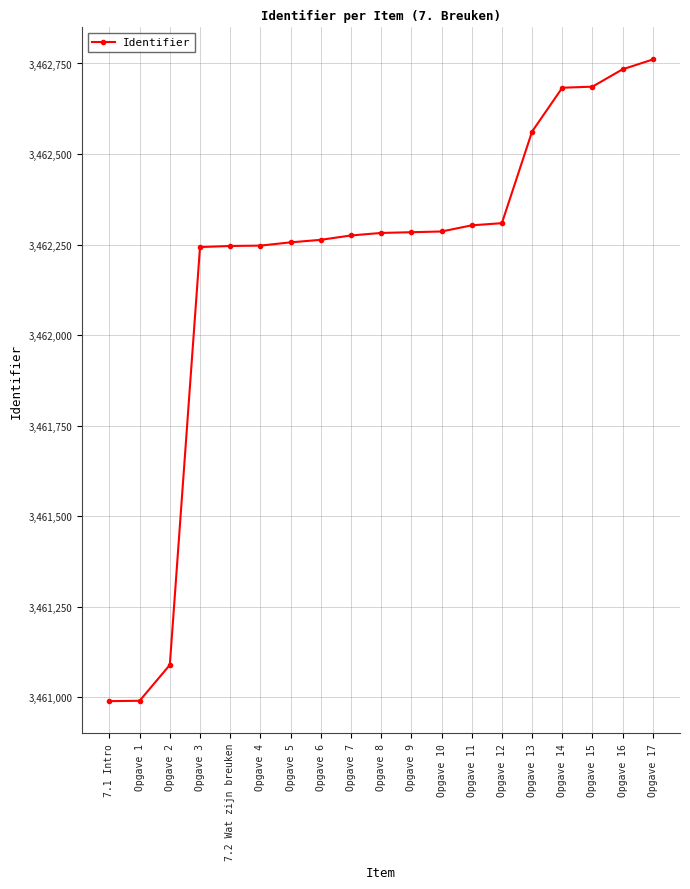

The chart shows a value of 1504125 at Opgave 12. True or false?

False